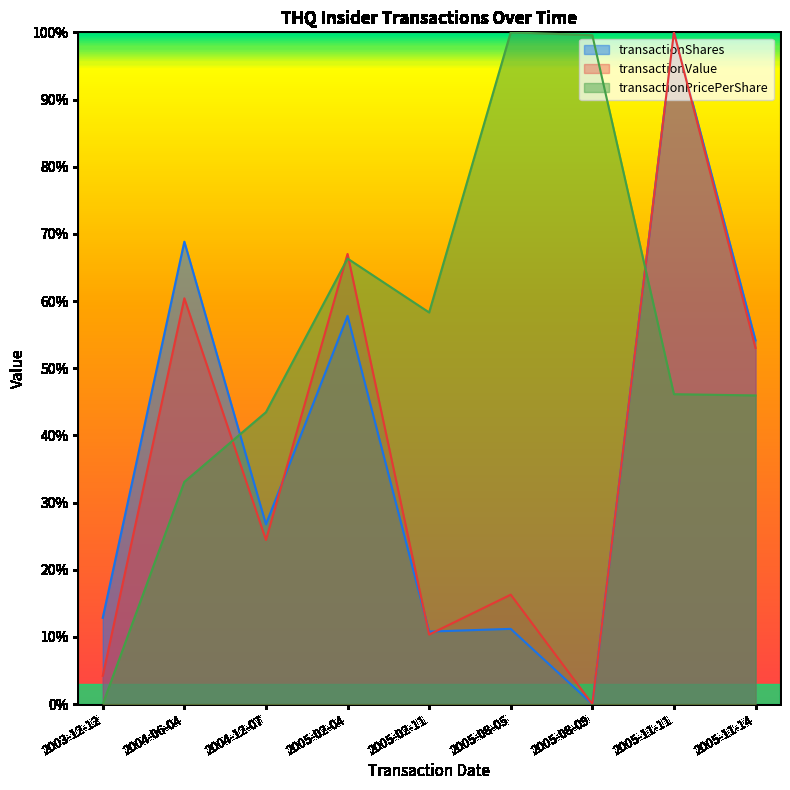

At which label is transactionValue closest to 0?

2005-08-09